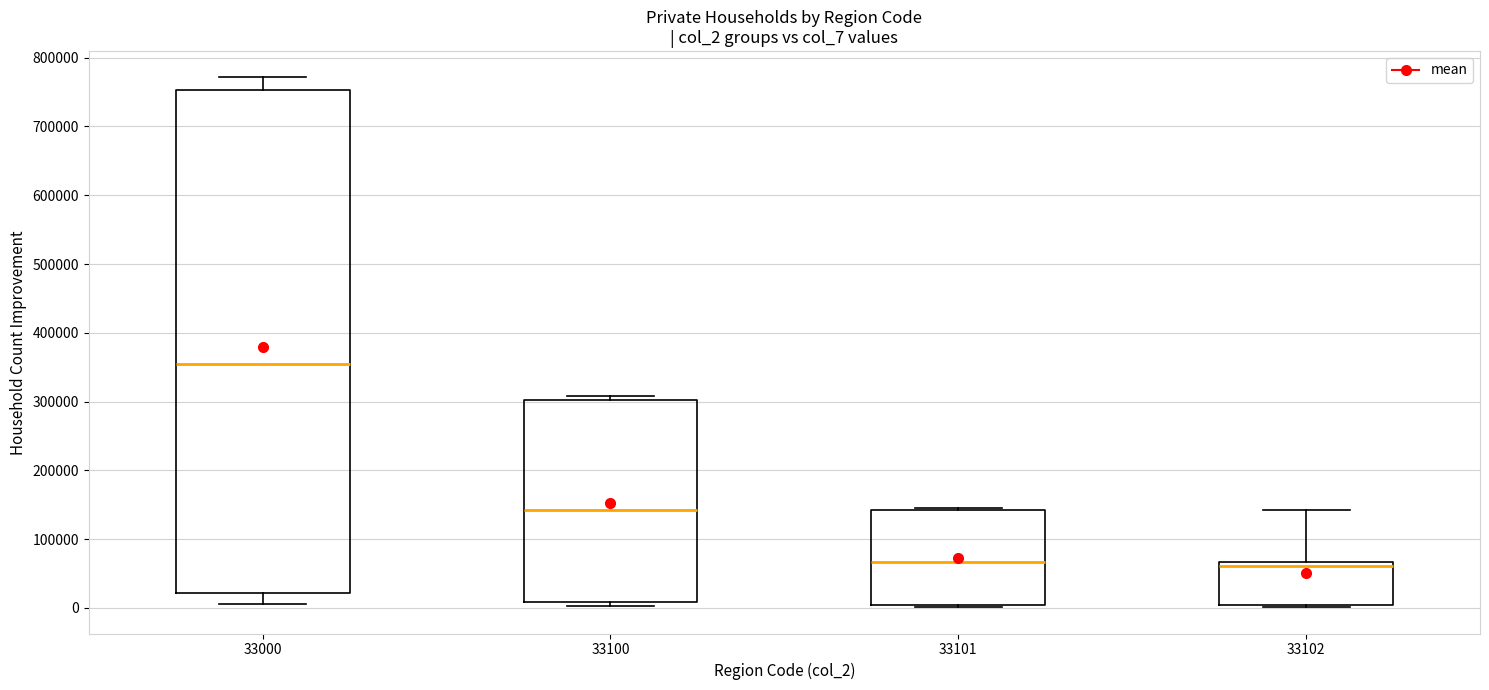

Which box's median line is the highest?

33000